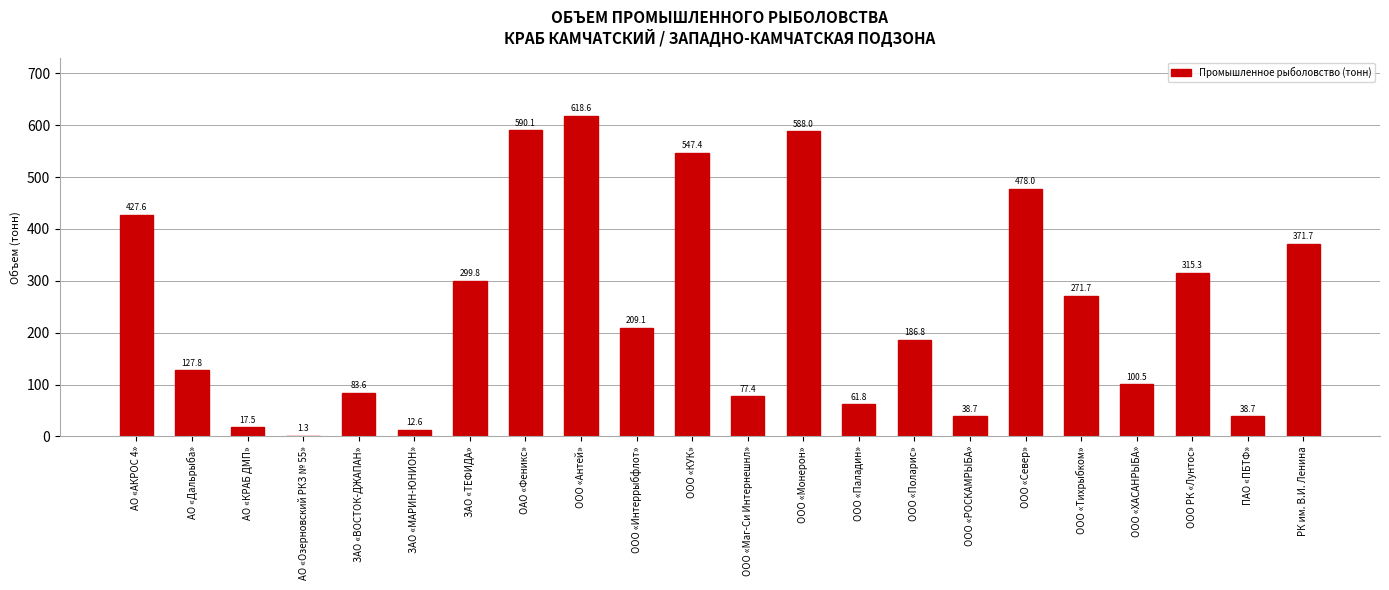

Approximately how many times larger is the value at ООО «Тихрыбком» compared to ООО «ХАСАНРЫБА»?

2.7